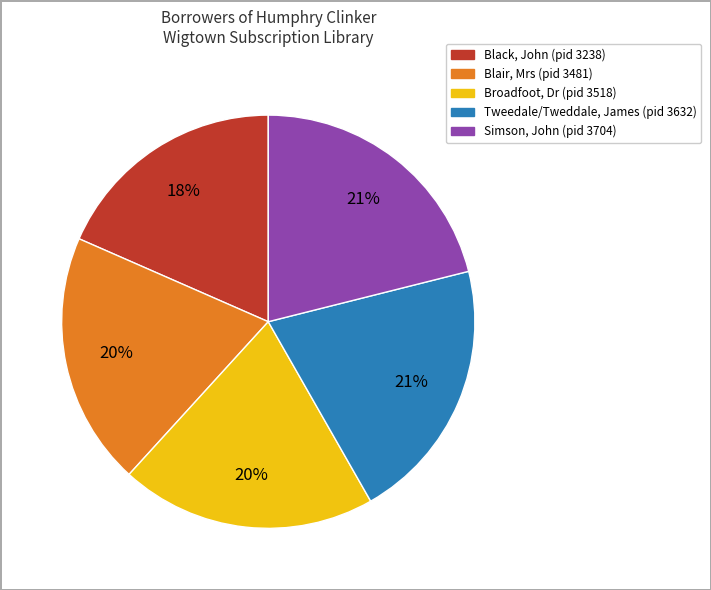

To the nearest percent, what is the combined percentage of Black, John (pid 3238) and Tweedale/Tweddale, James (pid 3632)?

39%